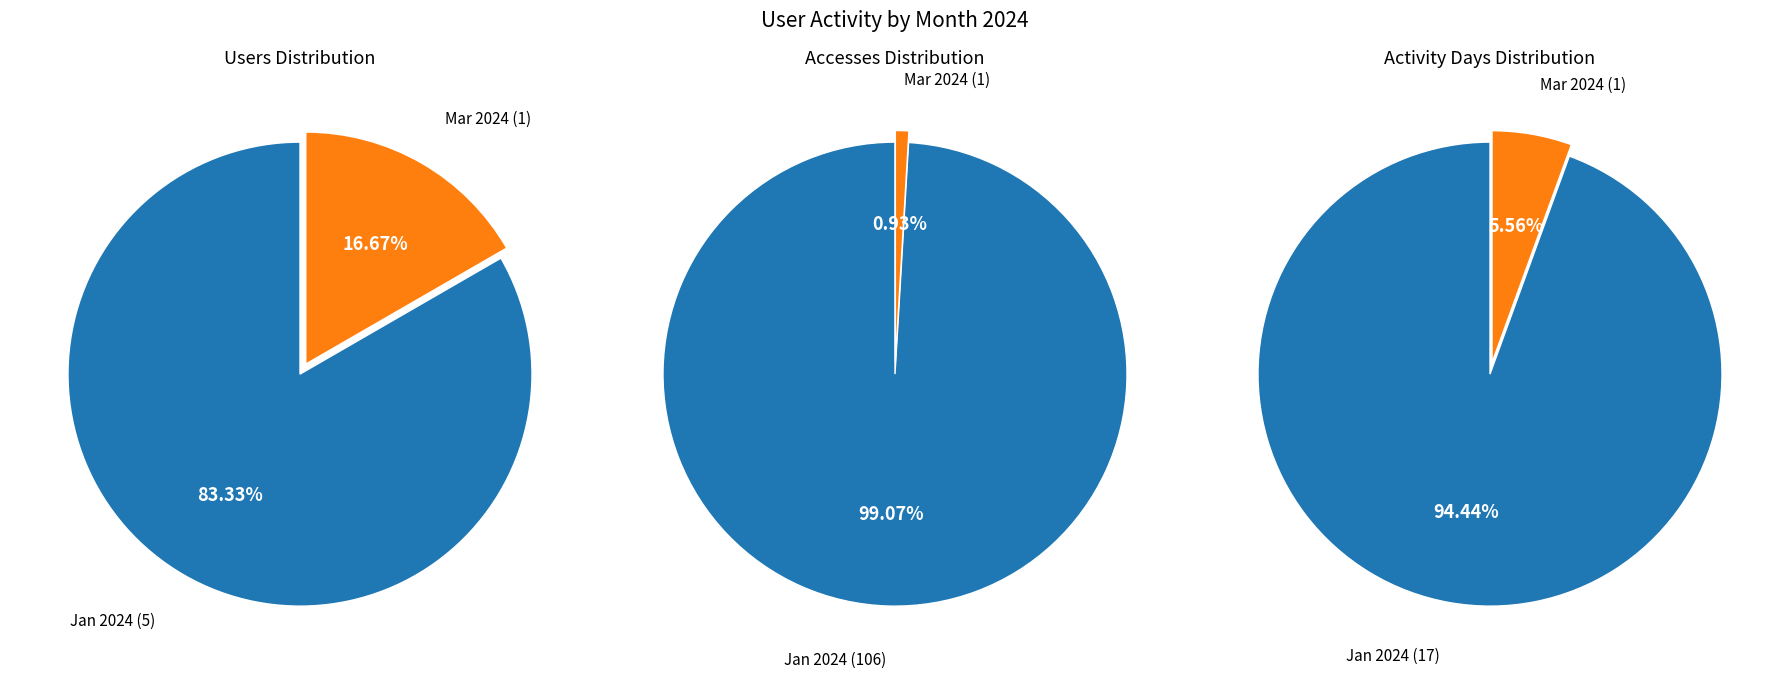

What is the majority slice?

2024-01-01T00:00:00.000Z